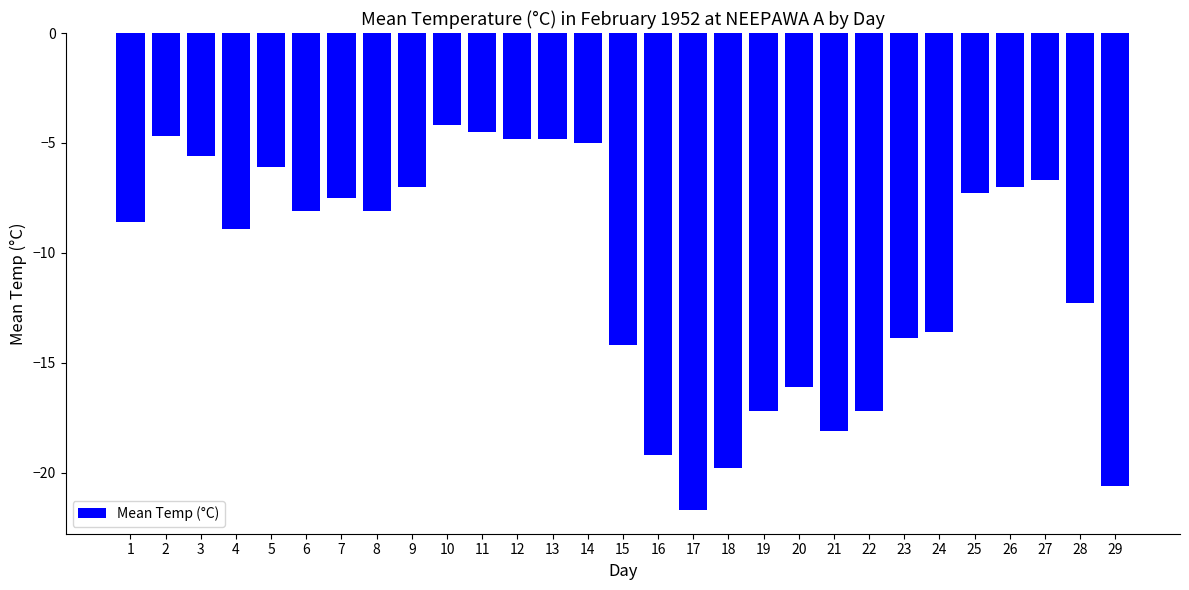

The value at 4 is -8.9. True or false?

True